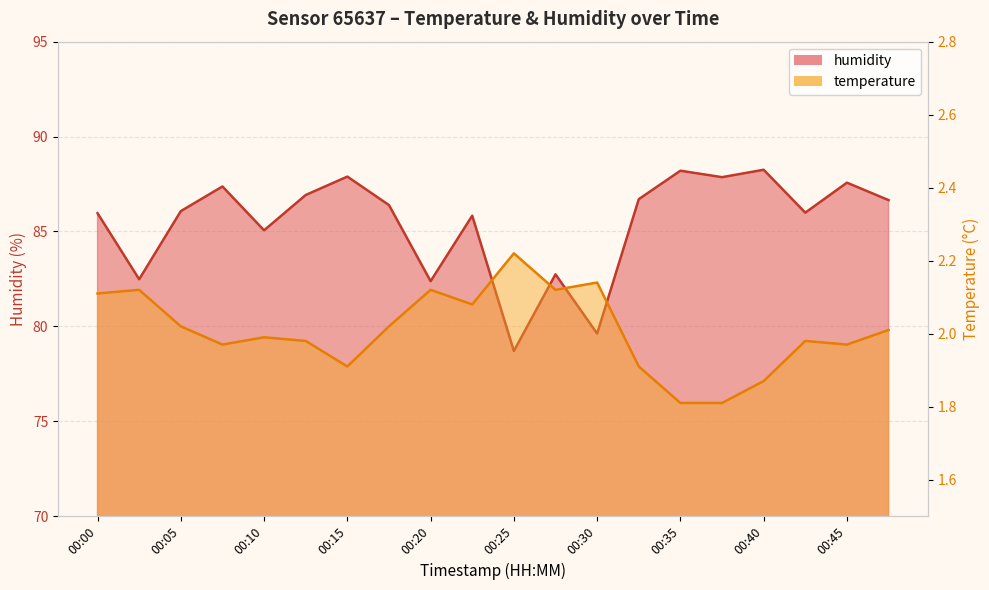

What is the difference between the highest and lowest values at 00:25?

76.5